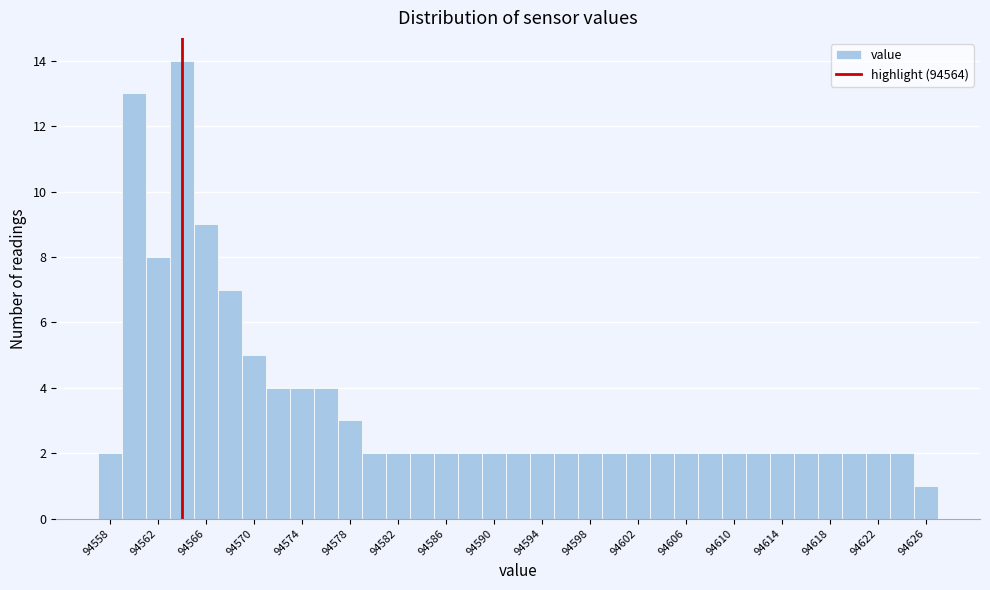

Which range on the x-axis has the tallest bar?

94563 to 94565